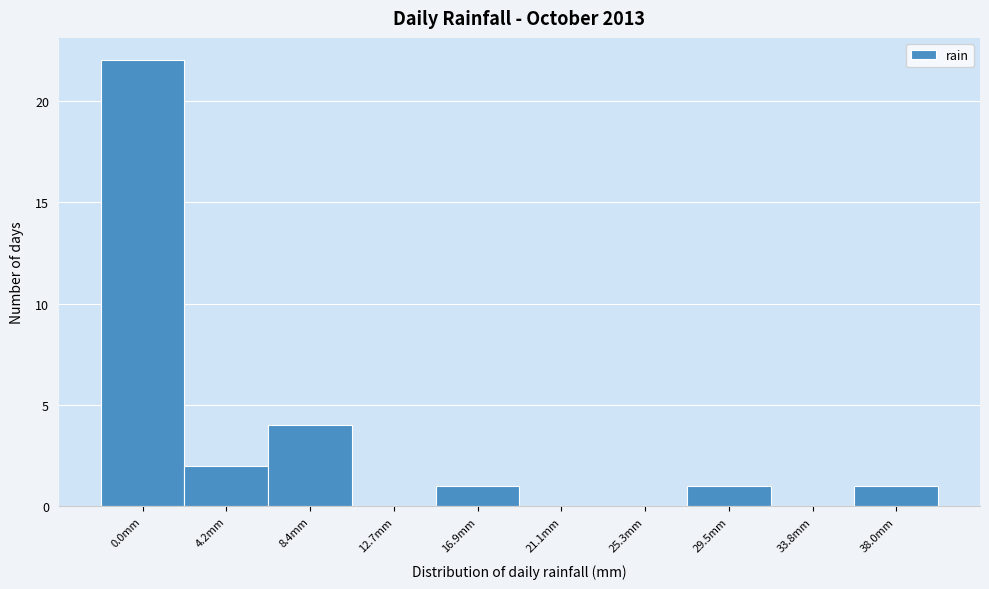

Reading left to right, transcribe all the data shown in this chart.

0.0mm=22	4.2mm=2	8.4mm=4	12.7mm=0	16.9mm=1	21.1mm=0	25.3mm=0	29.5mm=1	33.8mm=0	38.0mm=1